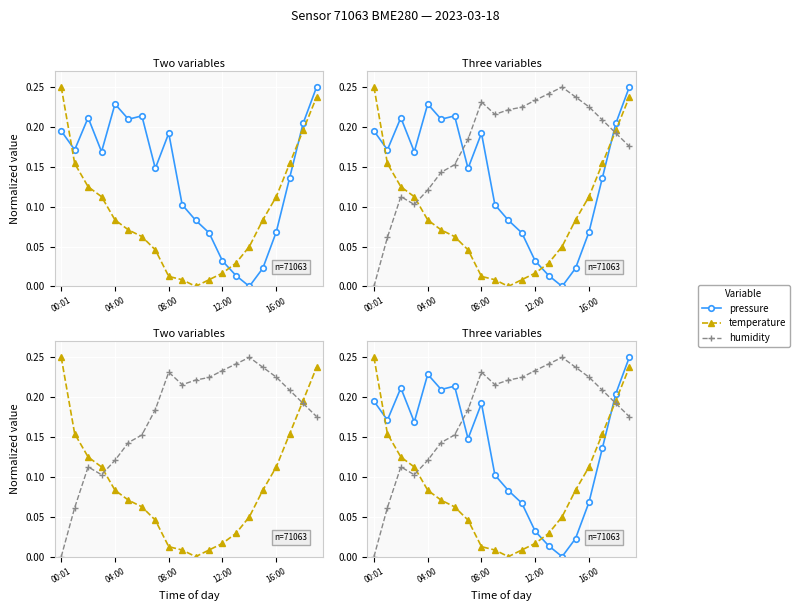

The value of pressure at 13 is 0.0. True or false?

True